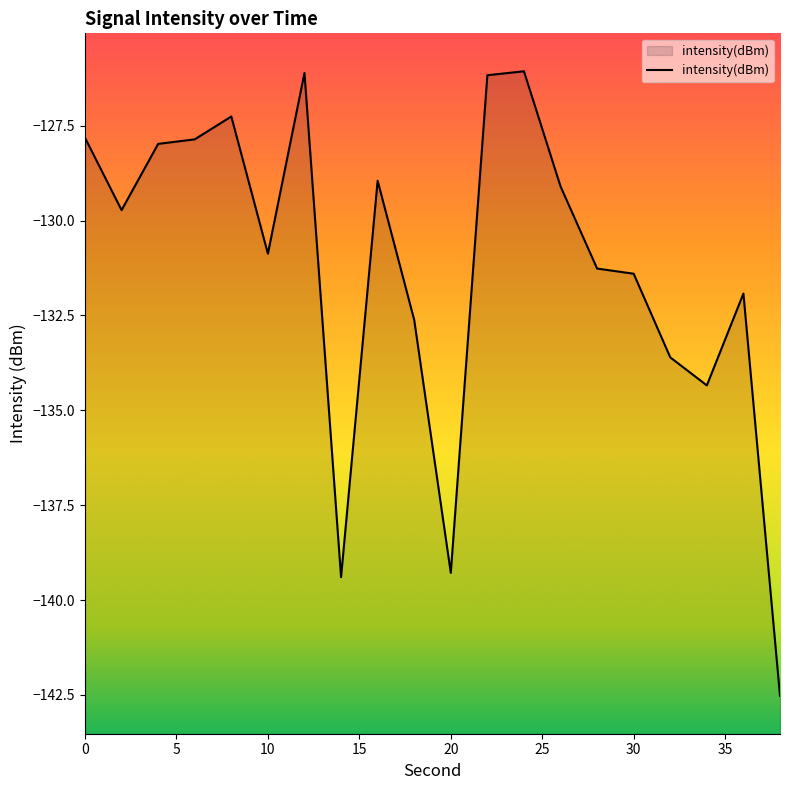

The chart shows a value of -85.4 at 10. True or false?

False